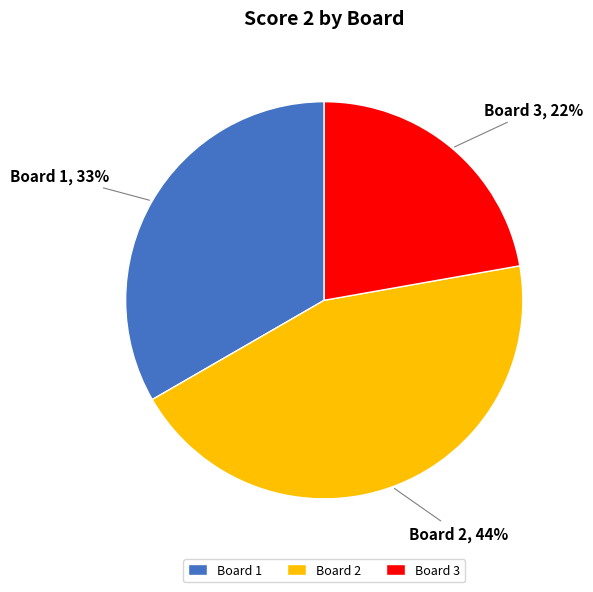

The Board 1 slice represents 33% of the pie. True or false?

True